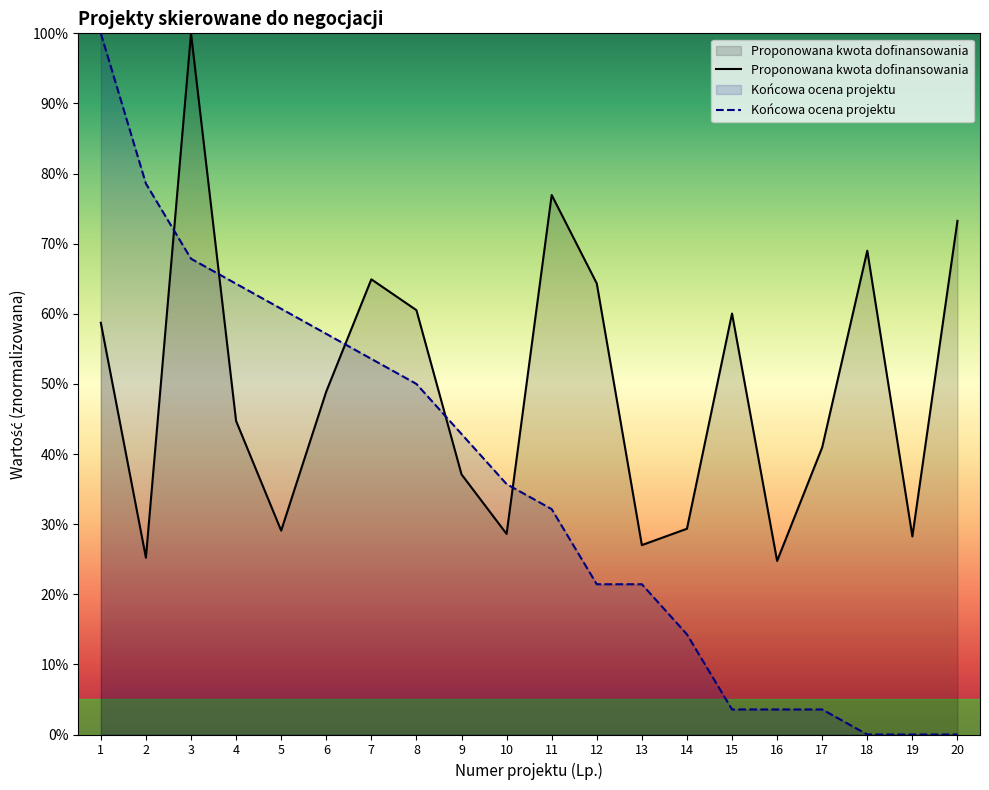

What is the average value of the Końcowa ocena projektu - suma średniej series?

0.4